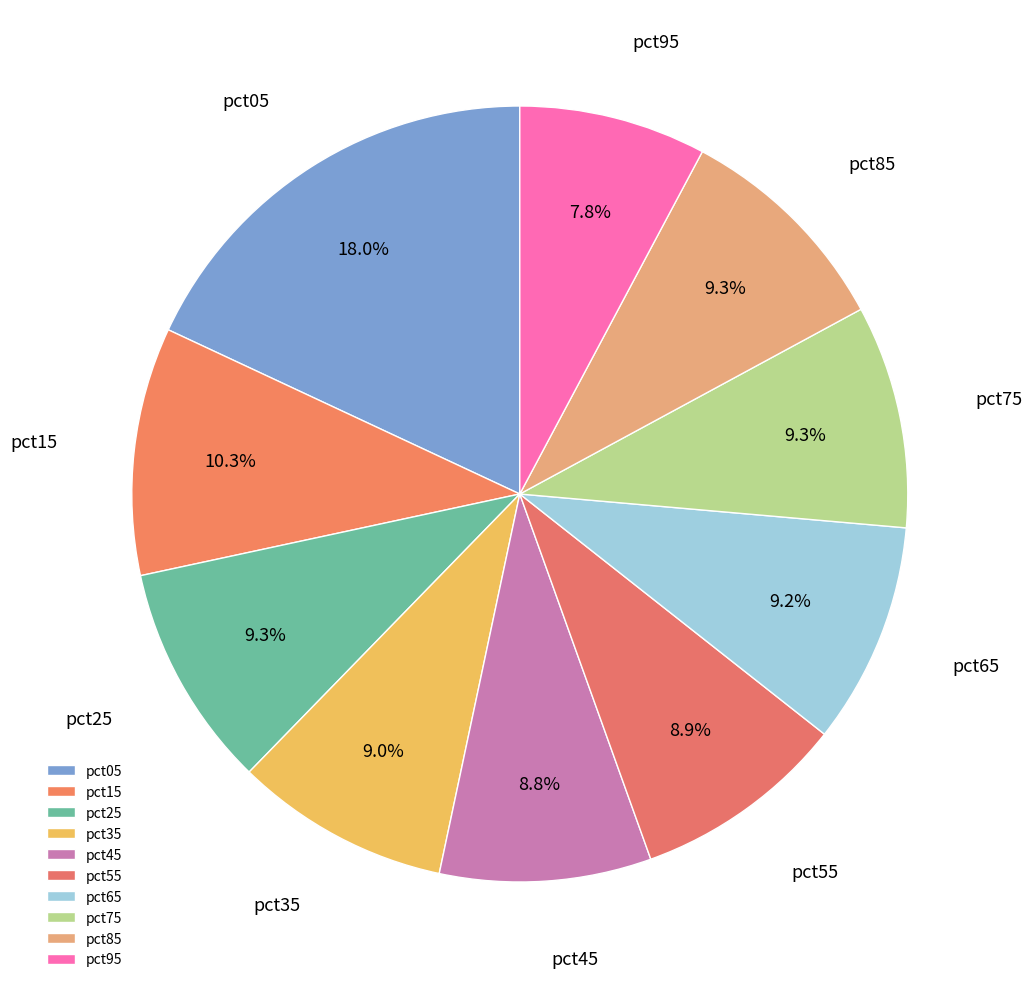

To the nearest percent, what is the difference between the largest and smallest slice percentages?

10%